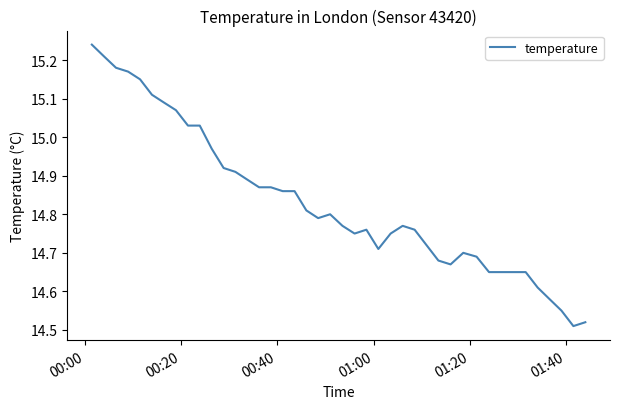

How many categories are shown in the chart?

40